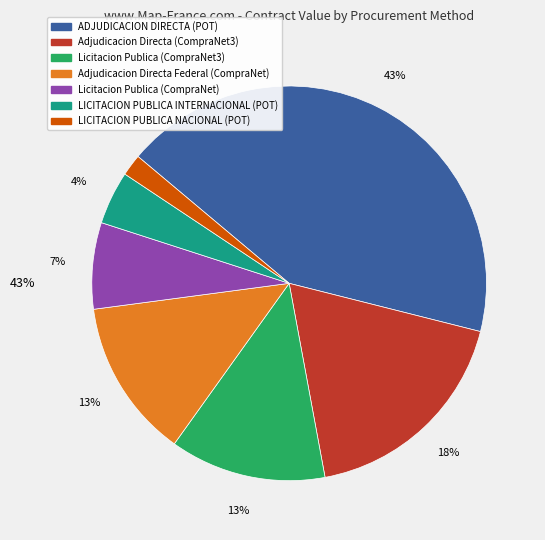

Does LICITACION PUBLICA INTERNACIONAL (POT) account for over 50% of the chart?

No